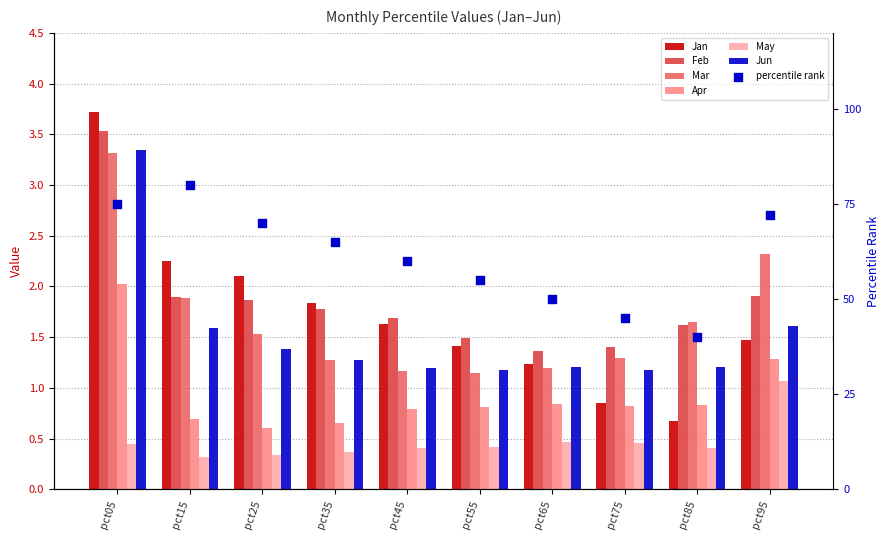

Which series reaches the minimum Y coordinate?

May